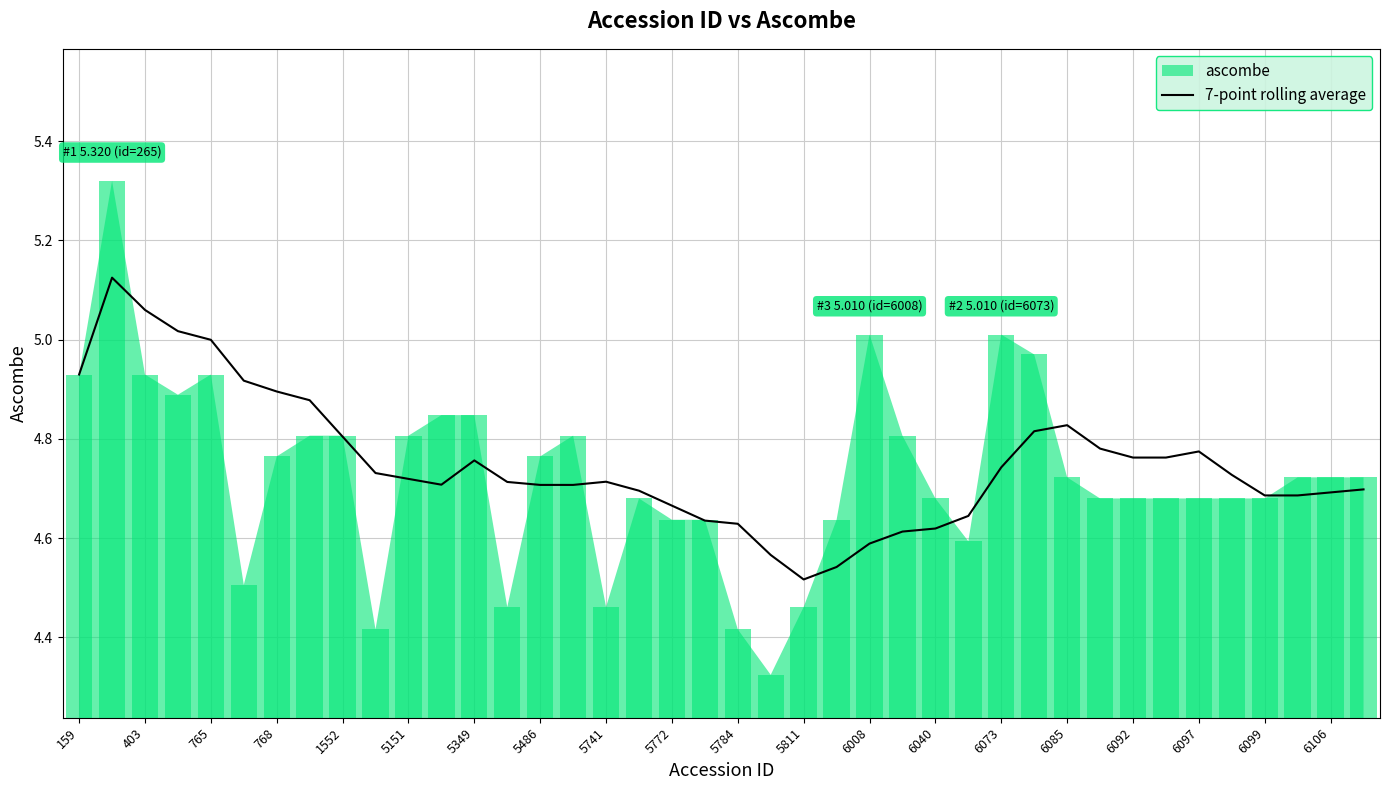

The 7-point rolling average series shows 4.9 at 768. True or false?

True